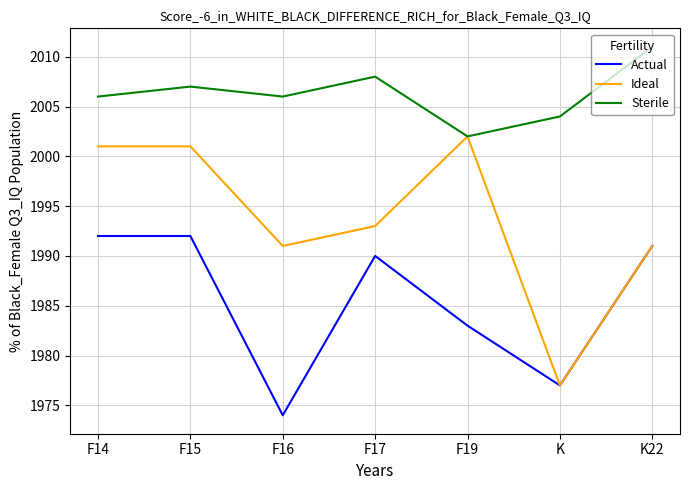

Is it true that Sterile equals 2007 at F15?

True